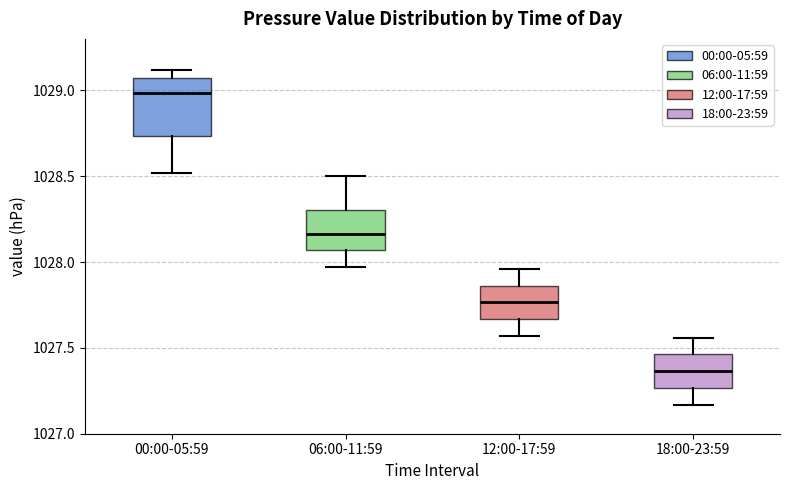

Reading left to right, read every box against the y-axis: the position of its median line, the range the box covers, and the ends of its whiskers. The values are not printed on the chart, so give them approximately, as read against the axis.

00:00-05:59: median 1029.00, box 1028.75 to 1029.05, whiskers 1028.50 to 1029.10
06:00-11:59: median 1028.15, box 1028.05 to 1028.30, whiskers 1027.95 to 1028.50
12:00-17:59: median 1027.75, box 1027.65 to 1027.85, whiskers 1027.55 to 1027.95
18:00-23:59: median 1027.35, box 1027.25 to 1027.45, whiskers 1027.15 to 1027.55